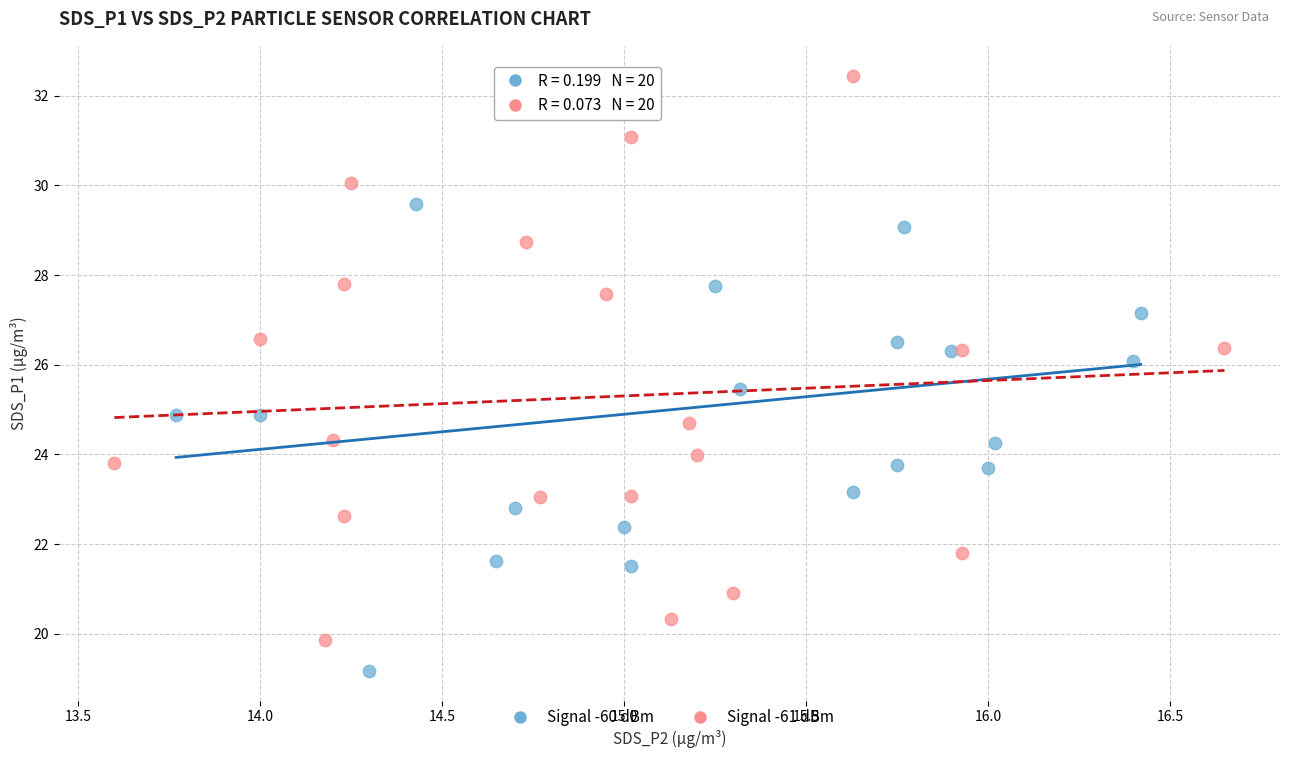

Which series reaches the maximum Y coordinate?

Signal -61 dBm